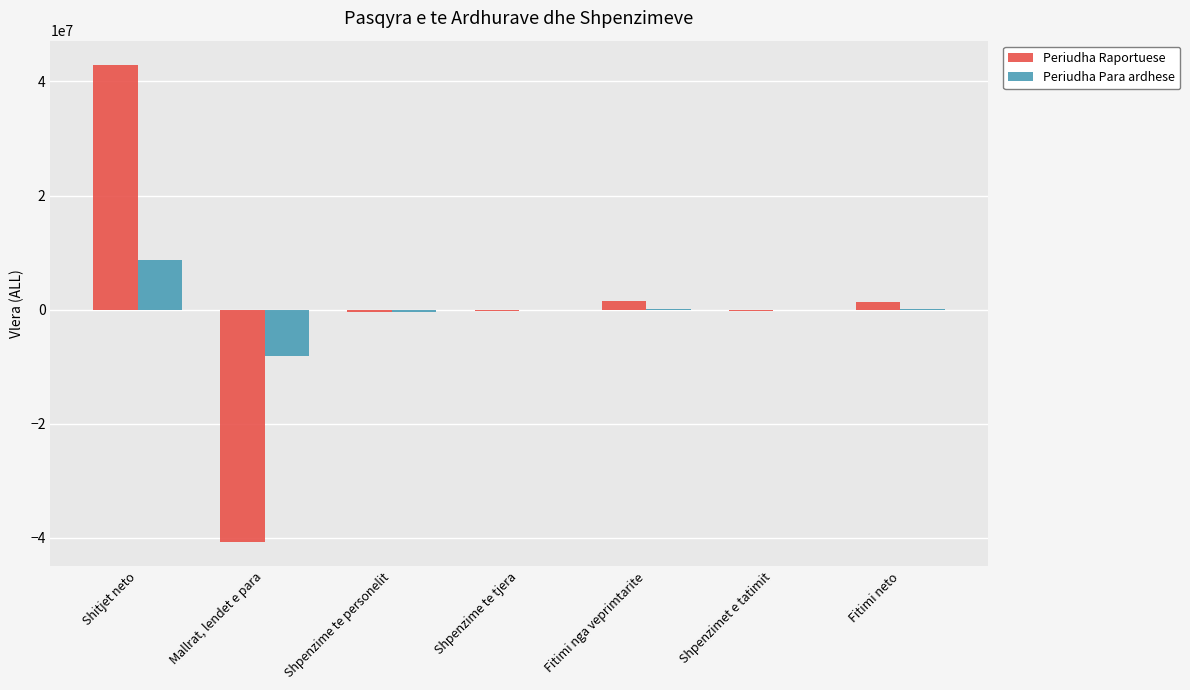

At which category does the chart reach its peak across all series?

Shitjet neto